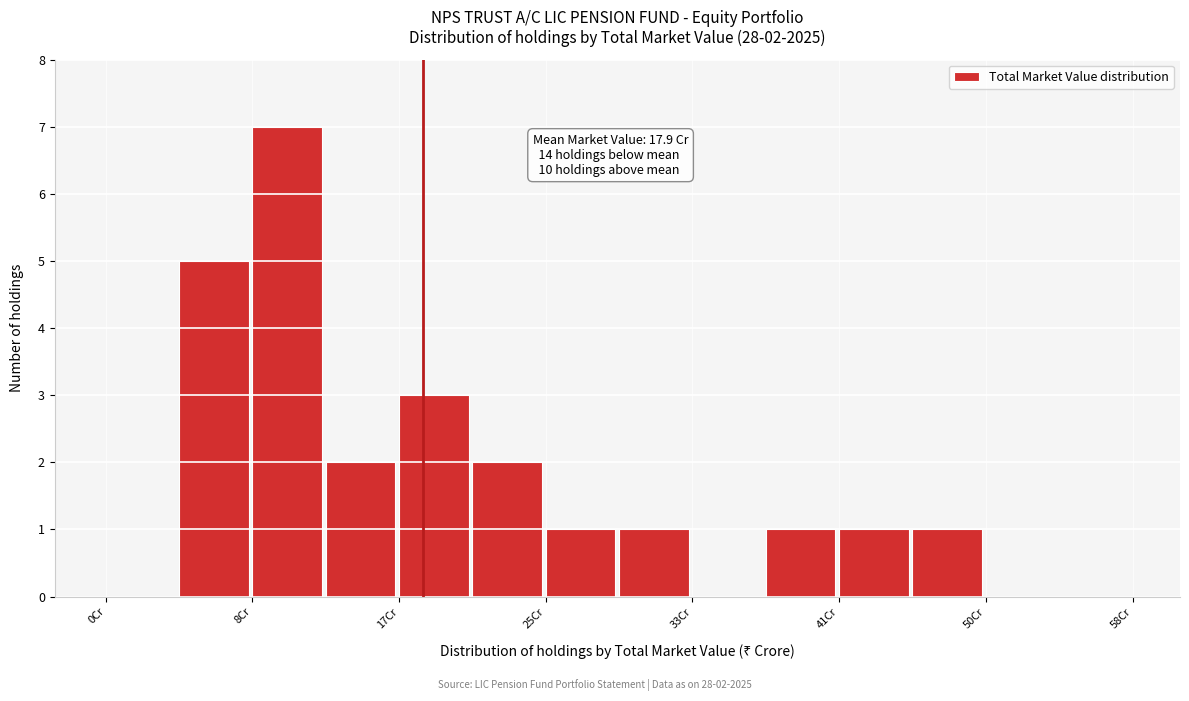

Over which range of the x-axis is the bar tallest?

8 to 12